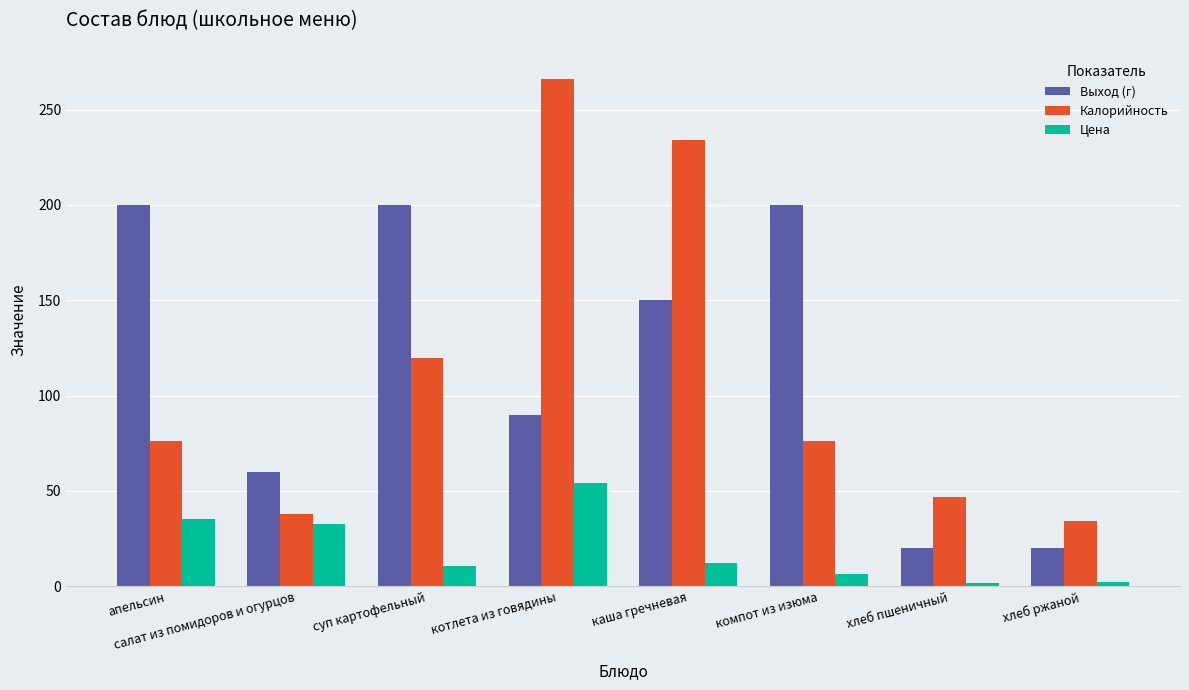

Is the value of Цена at каша гречневая greater than the value of Калорийность at каша гречневая?

No